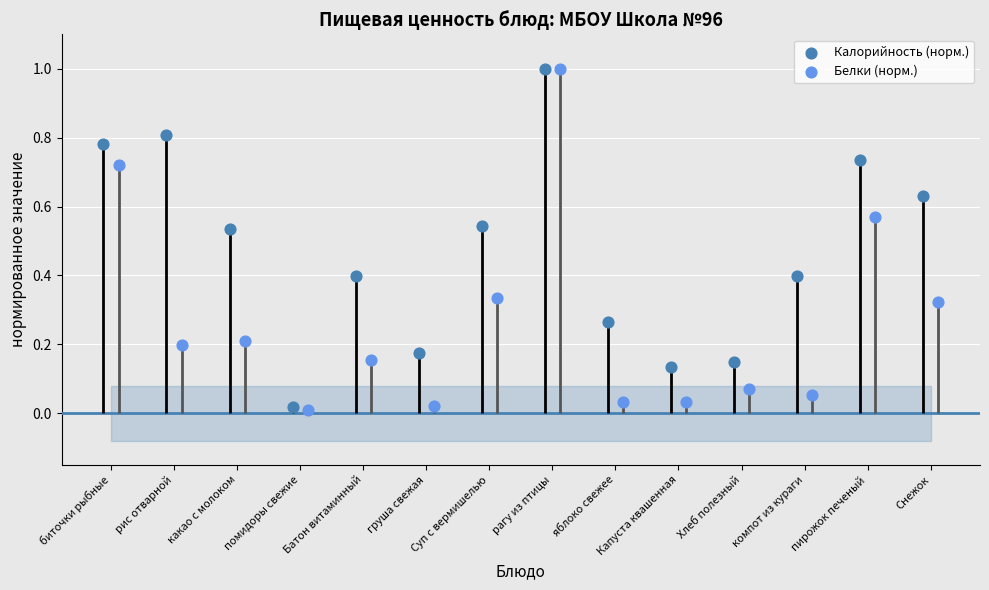

What are all the series names shown in the legend?

Калорийность (норм.), Белки (норм.)